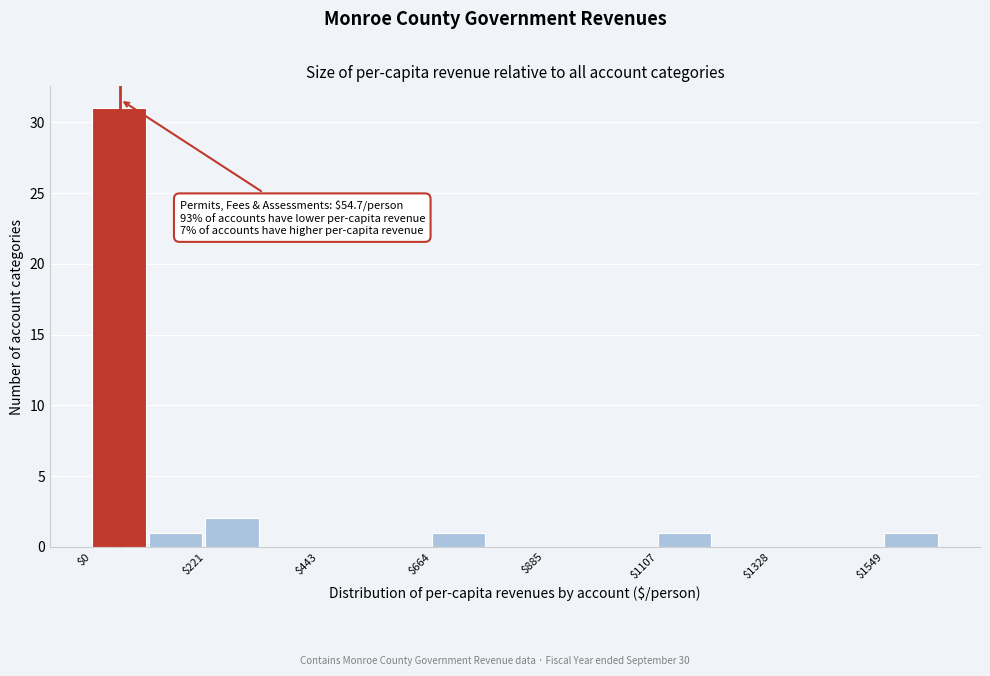

Read against the x-axis, roughly where is the centre of the tallest bar?

50